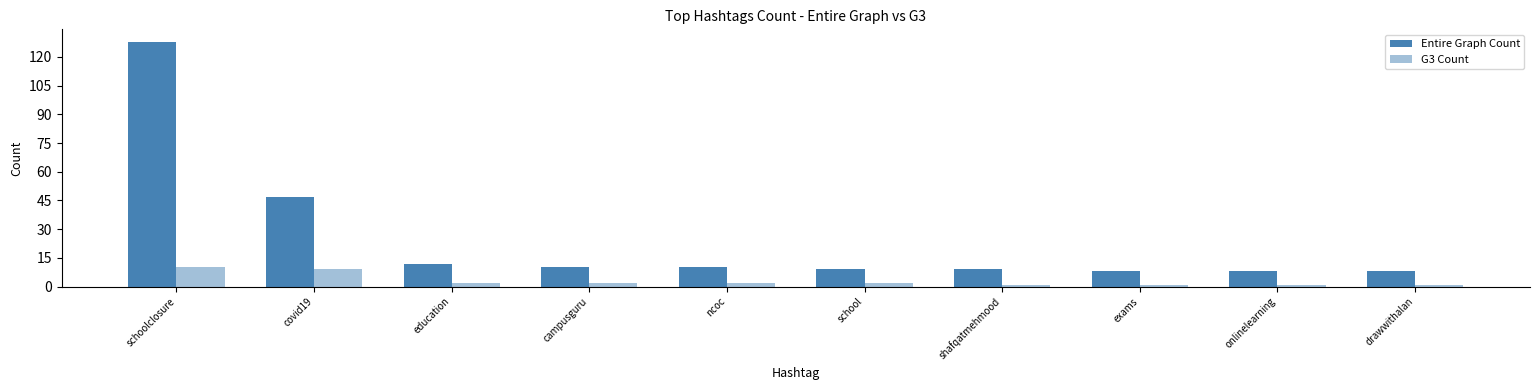

How many series are shown in this chart?

2